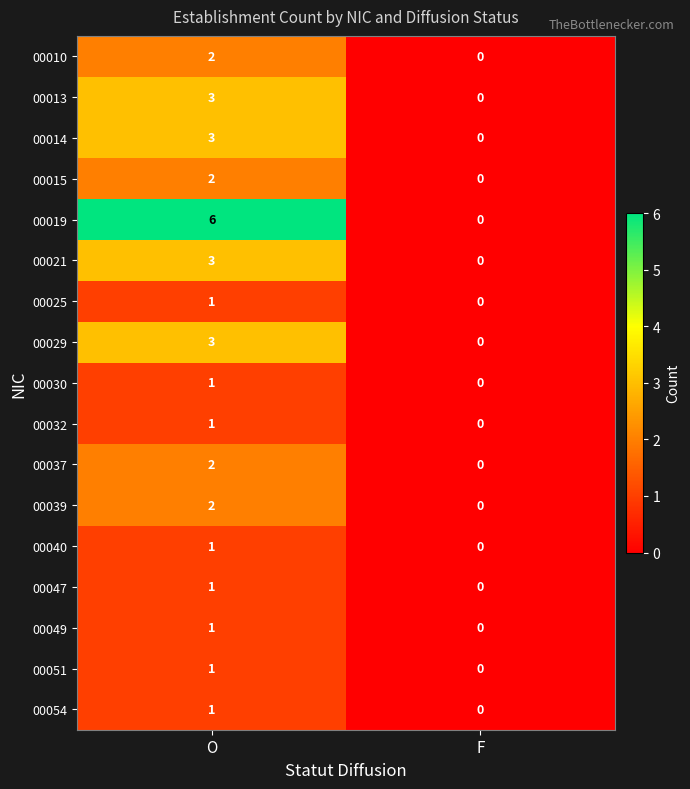

Count the number of data series in this chart.

17